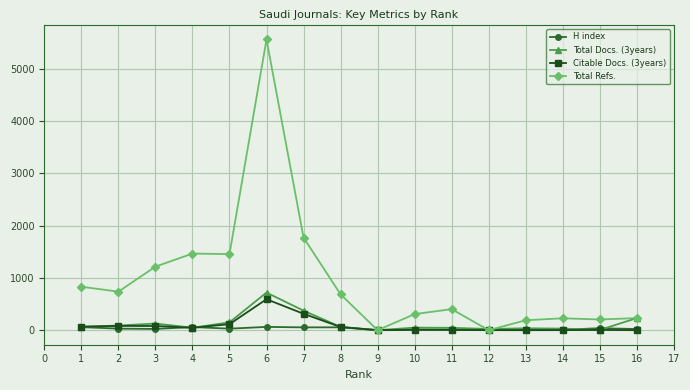

The value of Total Docs. (3years) at 16 is 231. True or false?

True